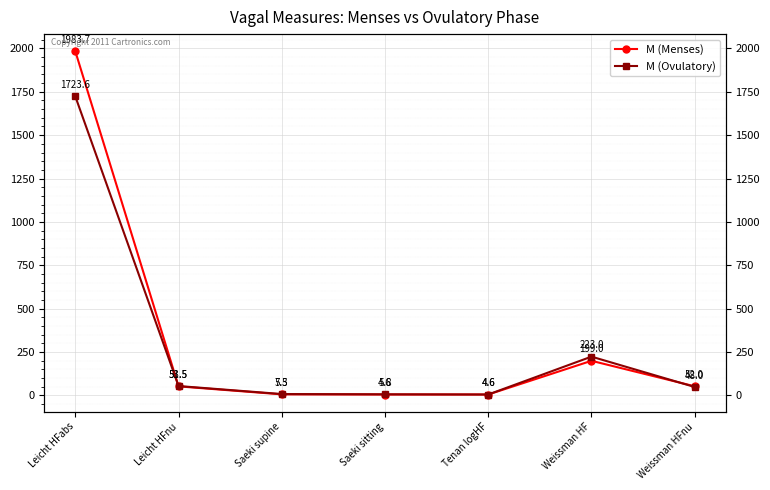

Which series has the widest spread of values?

M (Menses)